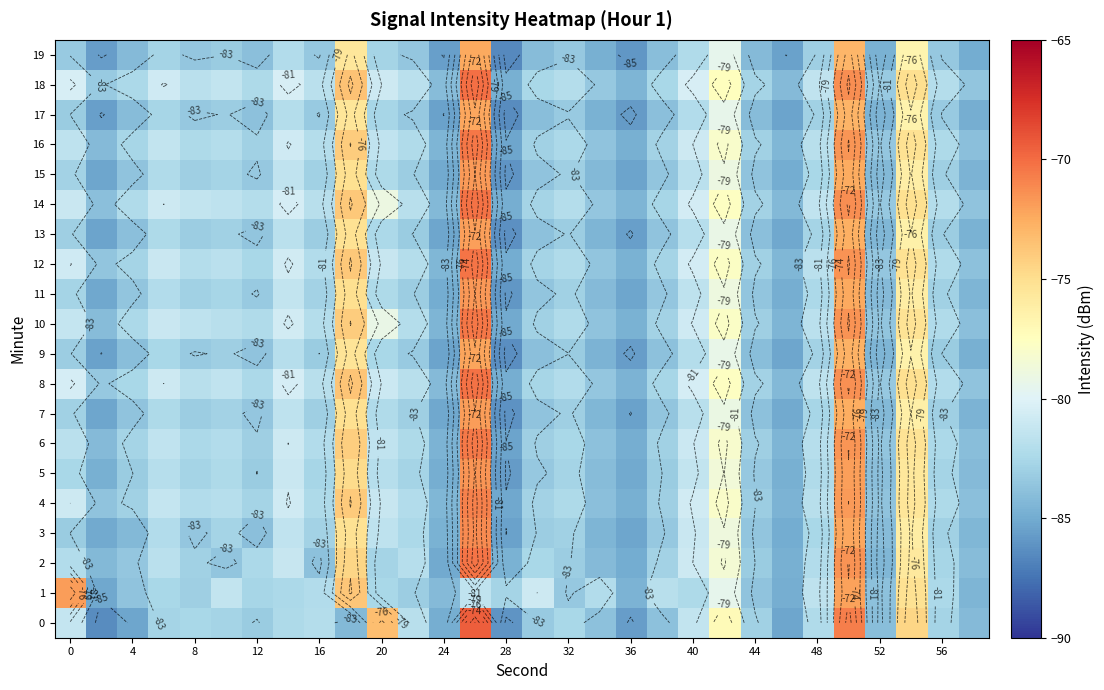

What is the average value of the 18 series?

-80.9